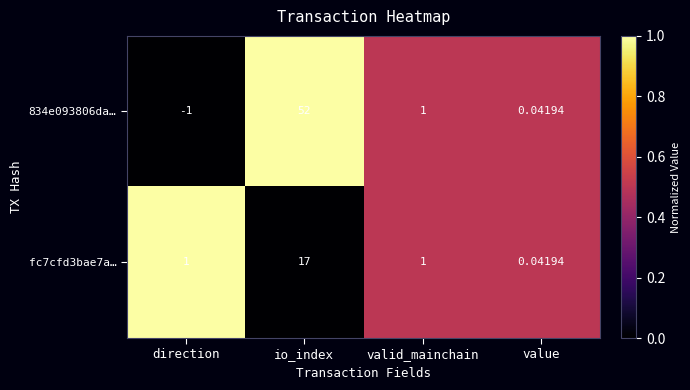

Where is 834e093806da… nearest to the value 25?

valid_mainchain